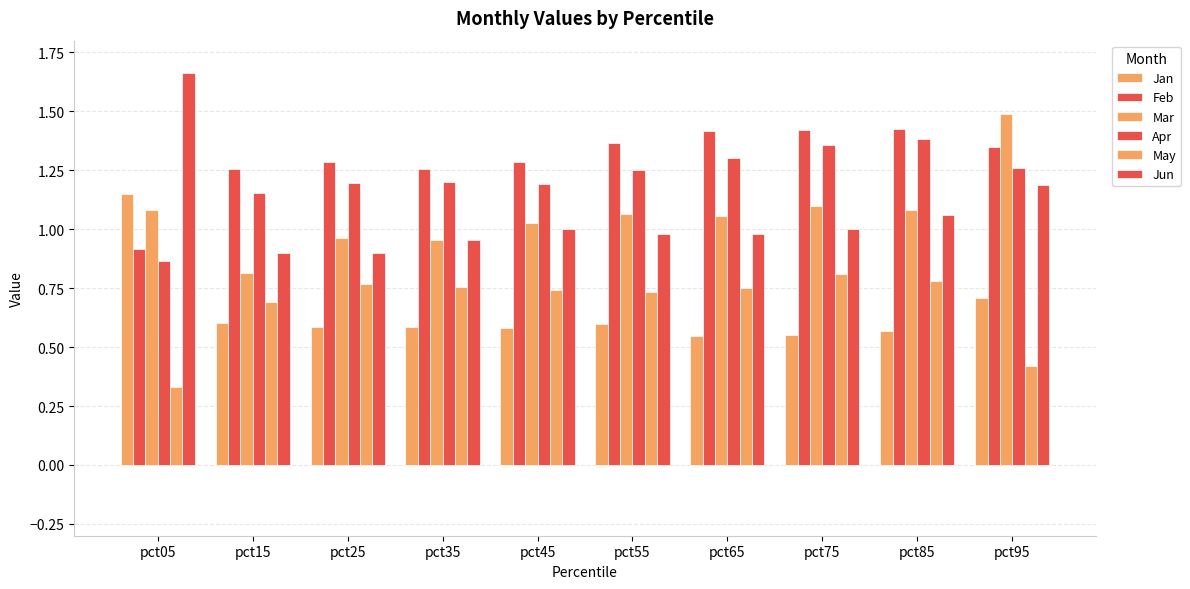

How many series are shown in this chart?

6